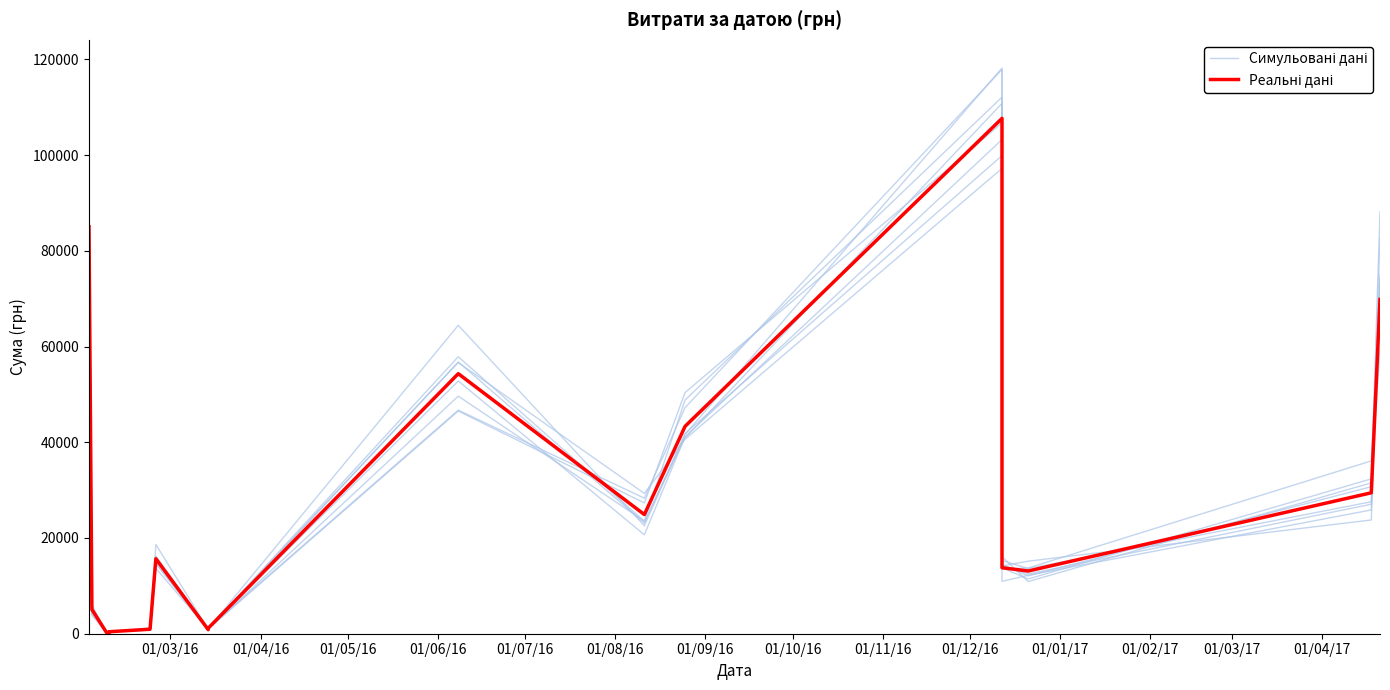

Where do Реальні дані and Симульовані дані first cross each other?

01/03/16 and 01/04/16